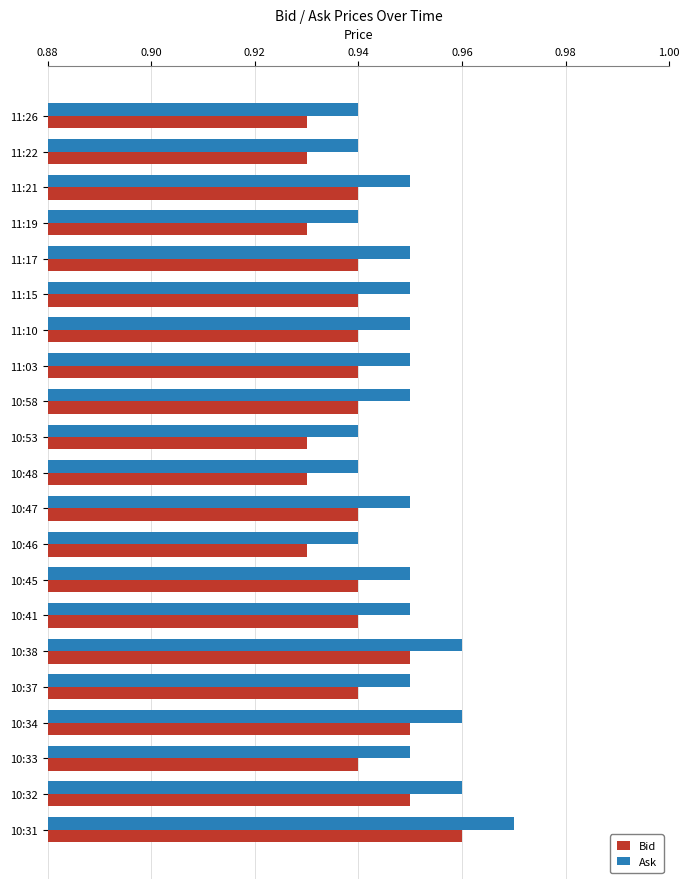

List the series in order of their overall mean, highest first.

Ask, Bid